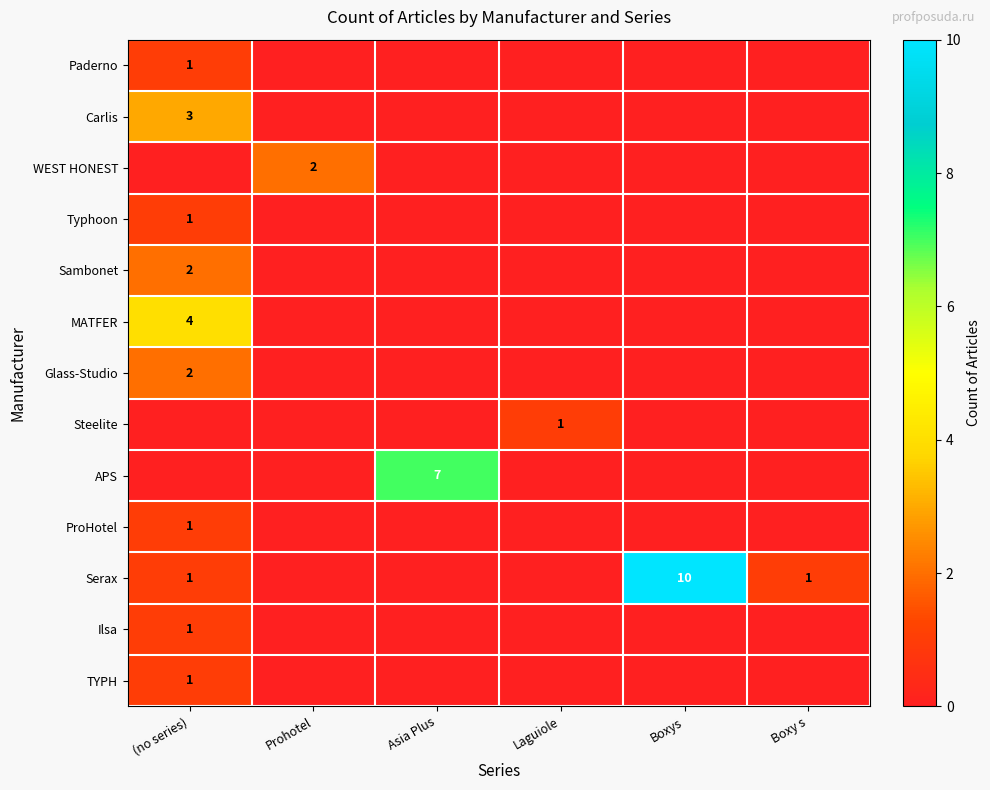

What is the spread (max minus min) of values at Laguiole?

1